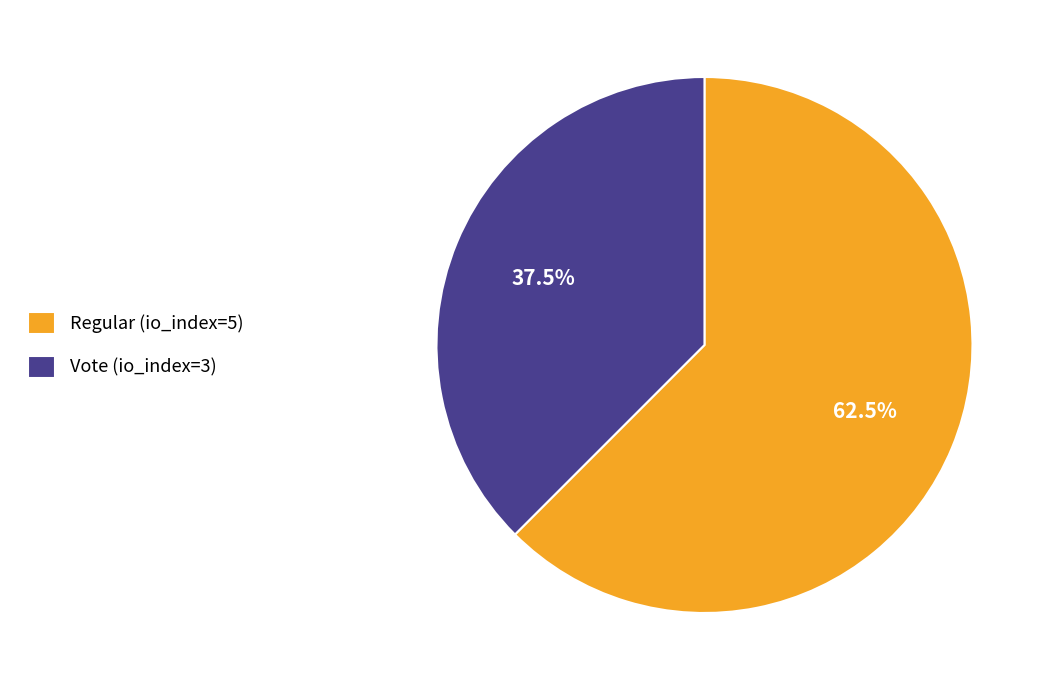

Count the number of slices in the pie.

2